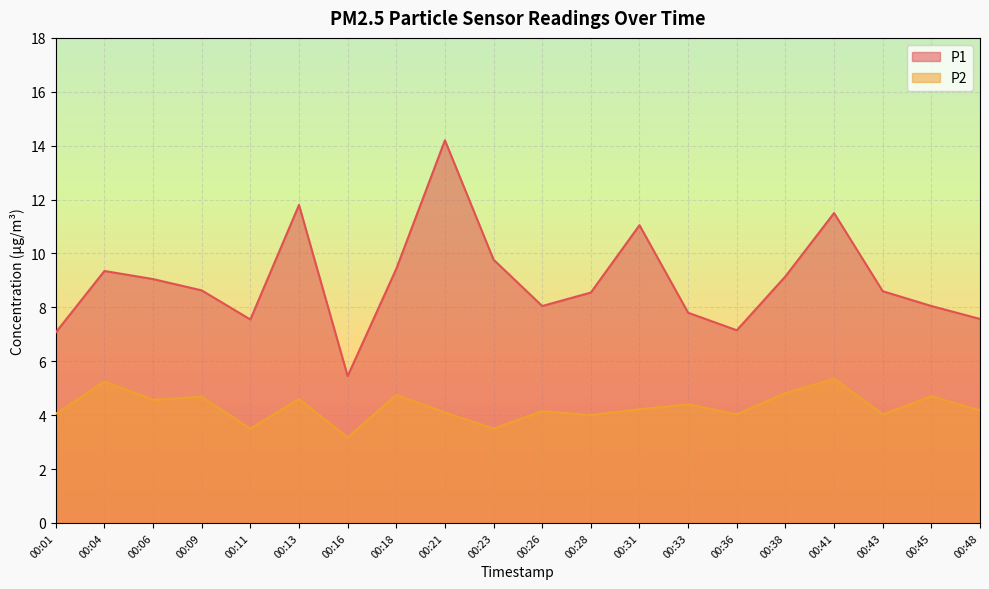

What is the total value across all series at 00:23?

13.3